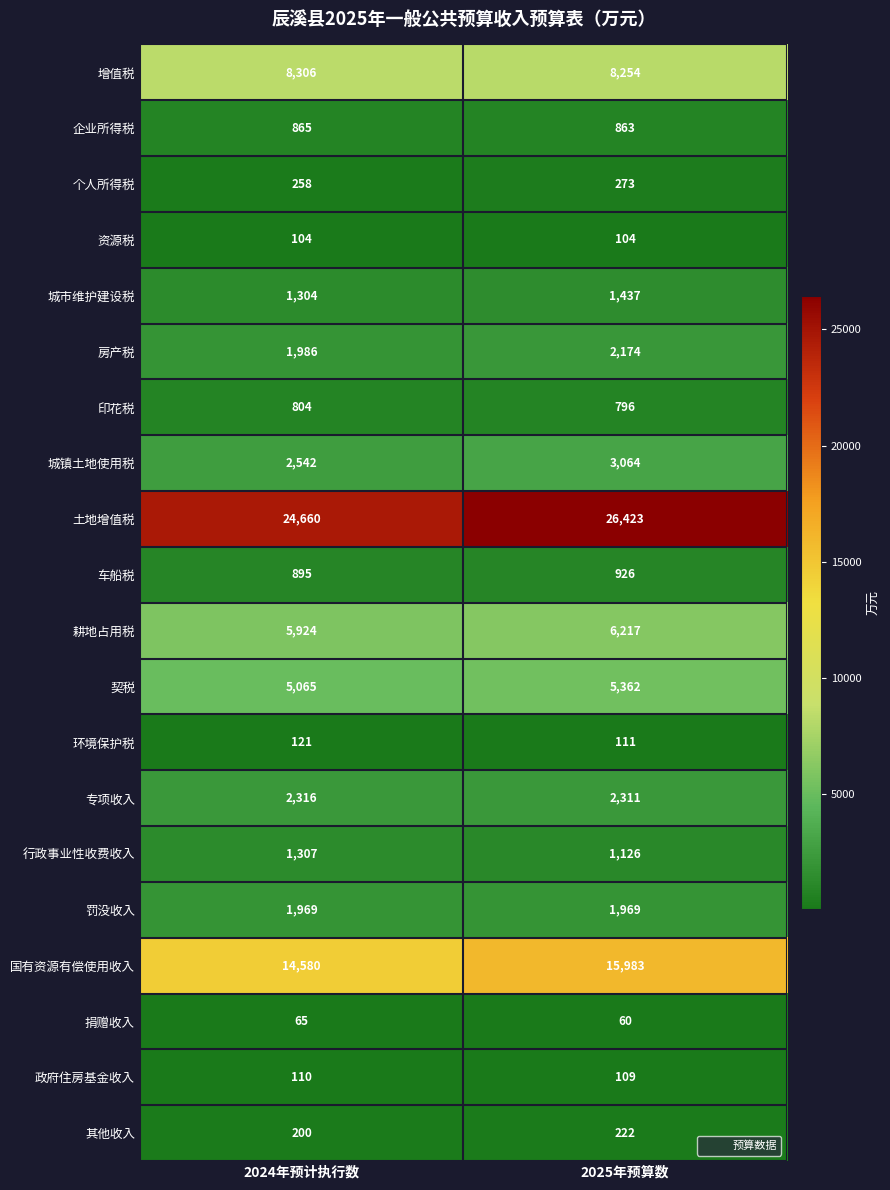

Is it true that 个人所得税 equals 258 at 2024年预计执行数?

True